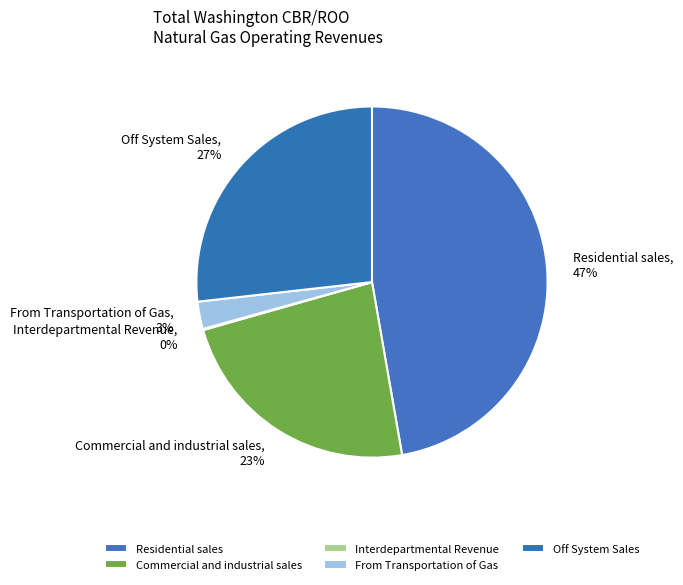

To the nearest percent, what portion does From Transportation of Gas represent?

3%